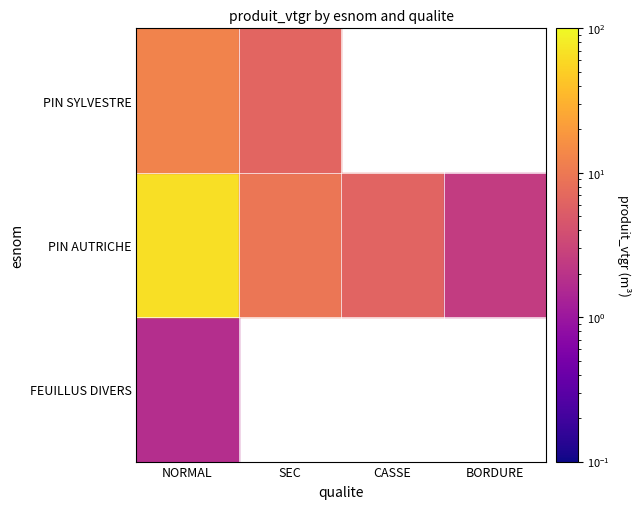

How many values in the PIN AUTRICHE series are below 9?

2